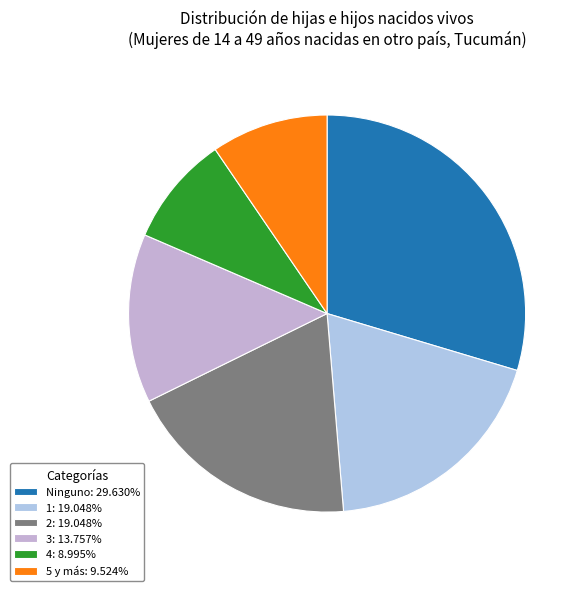

Is it true that 4 is 23% of the pie?

False